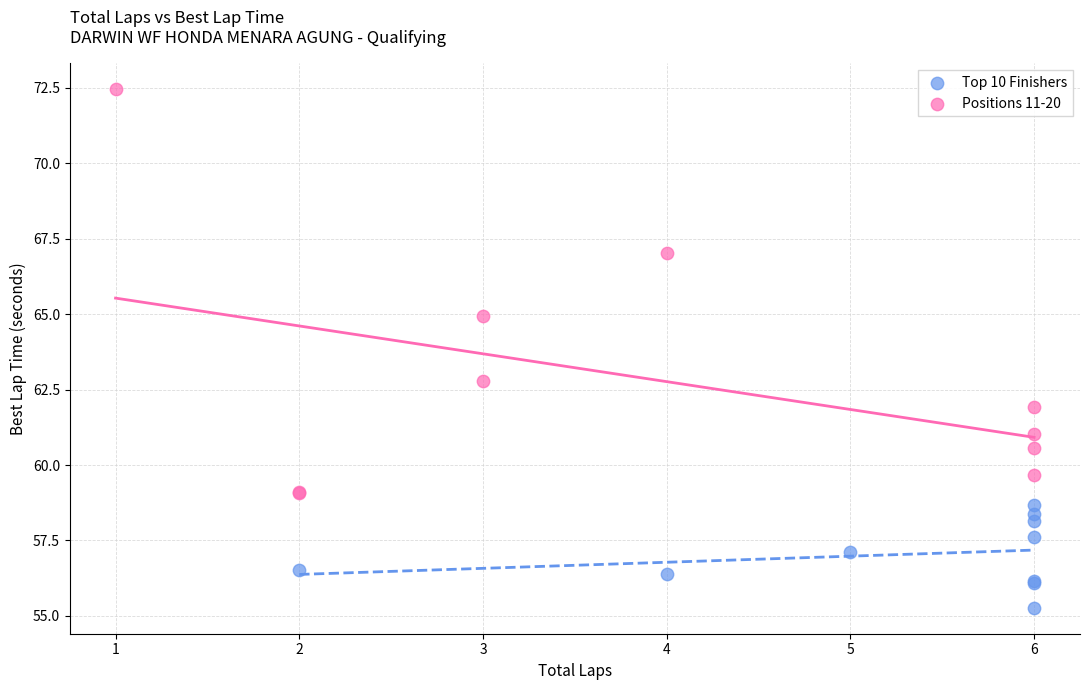

Which series reaches the minimum Y coordinate?

Top 10 Finishers